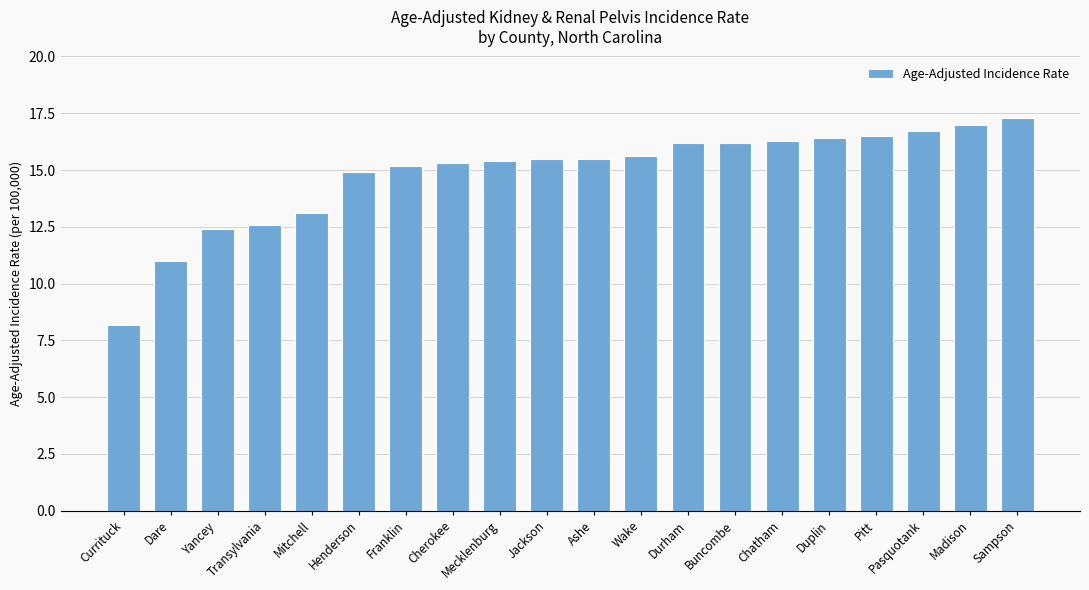

What is the label of the 16th bar from the right?

Mitchell